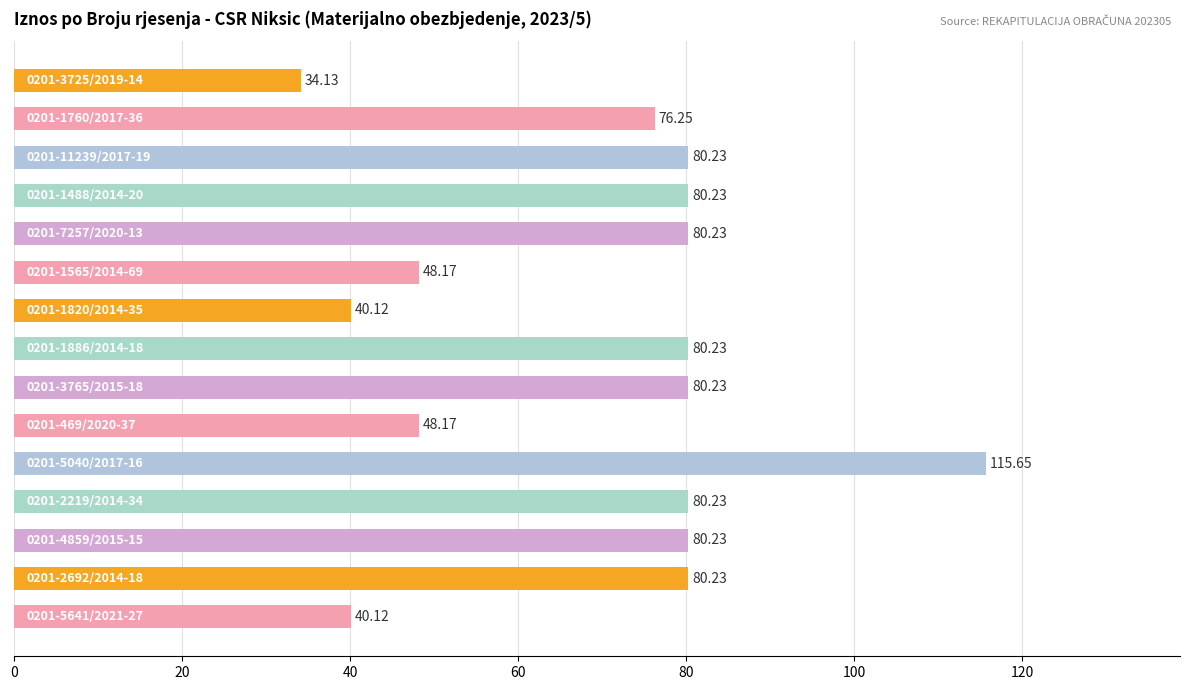

What is the difference between the maximum and minimum values?

81.5